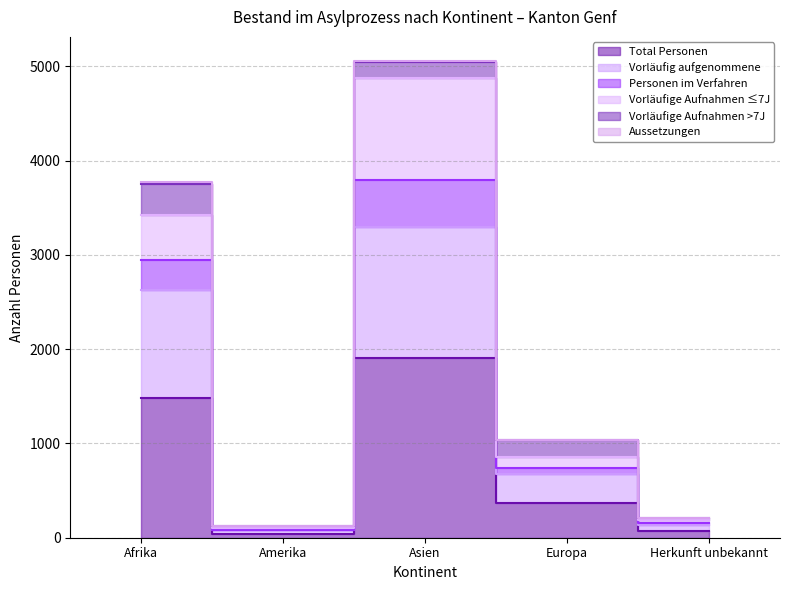

Does the chart display data point markers on the line(s)?

No